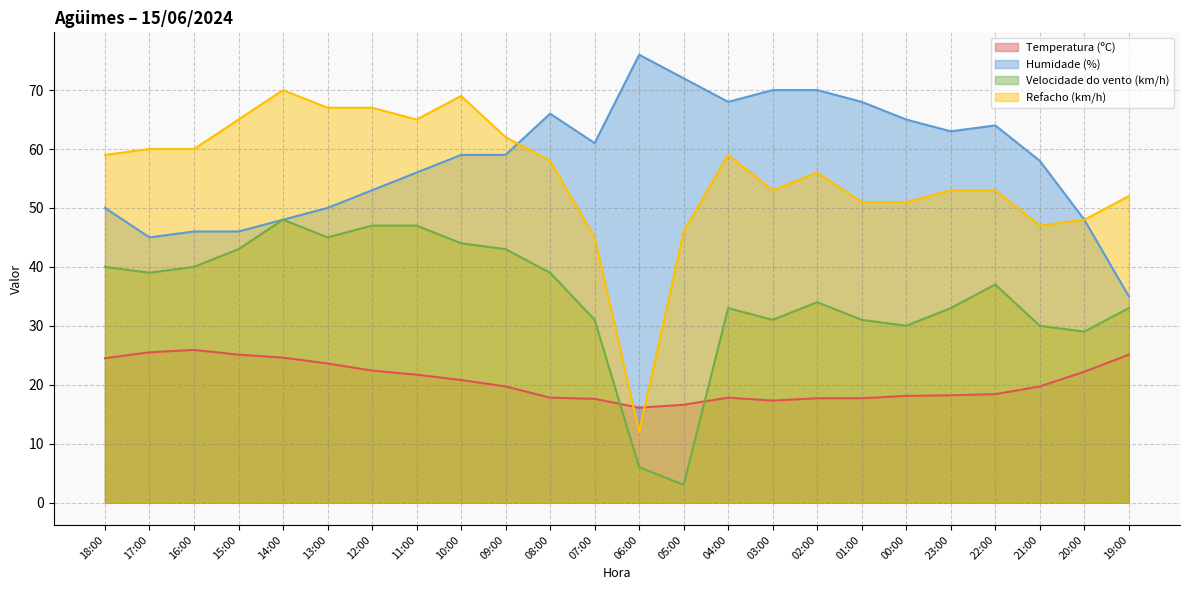

Count the number of categories in the chart.

24